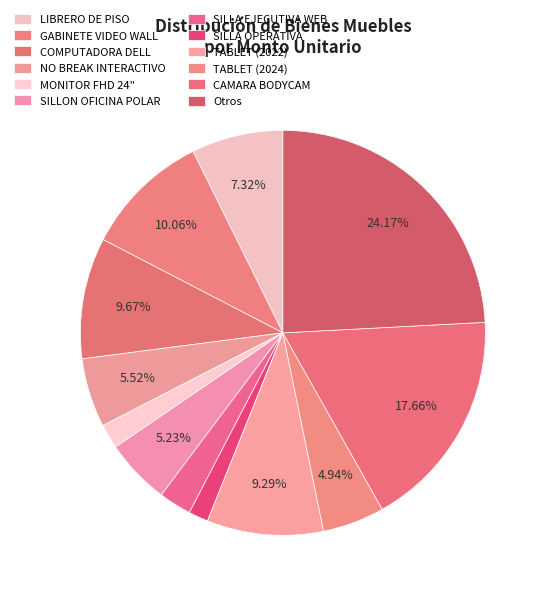

How many segments does this pie chart have?

12